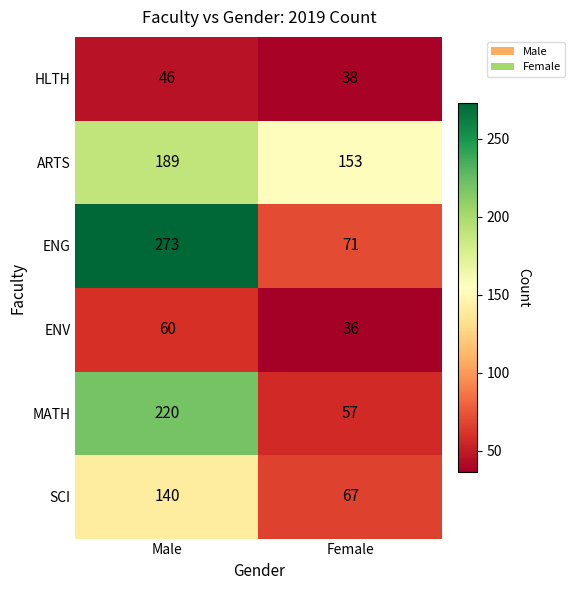

Which series has the widest spread of values?

ENG